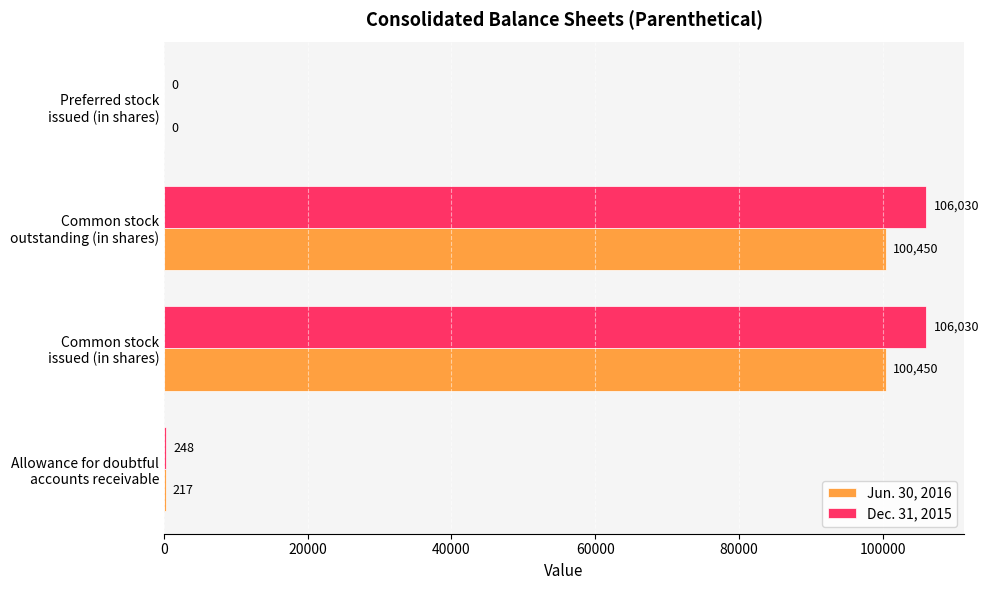

How many positive values does the Dec. 31, 2015 series have?

3